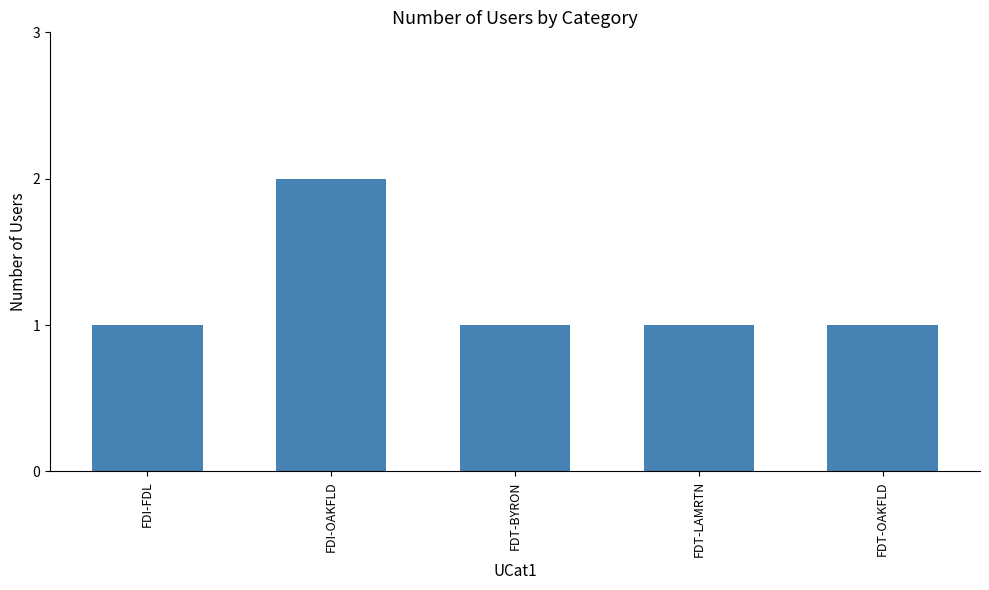

Which category has the highest value across all series?

FDI-OAKFLD